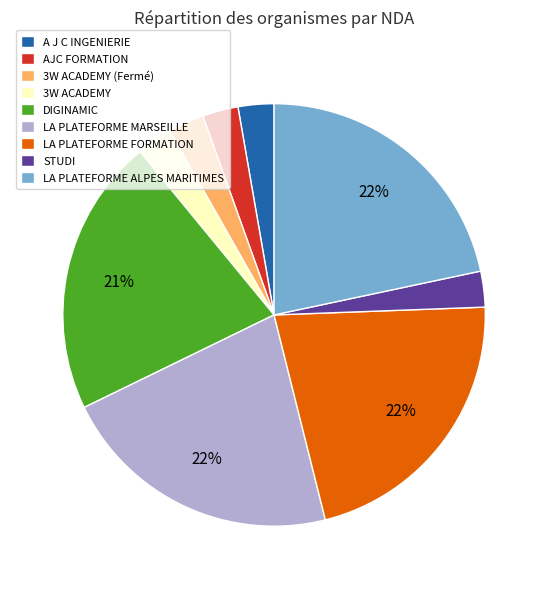

Is there a majority slice in this chart?

No